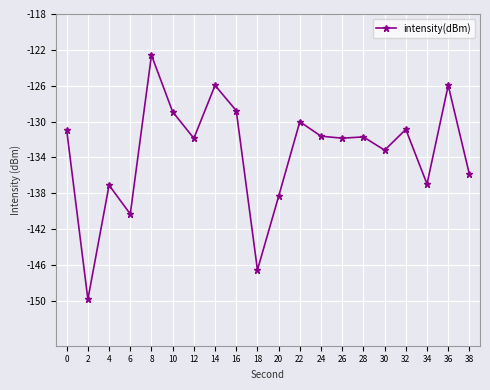

What is the value of the 4th point from the left?

-140.3